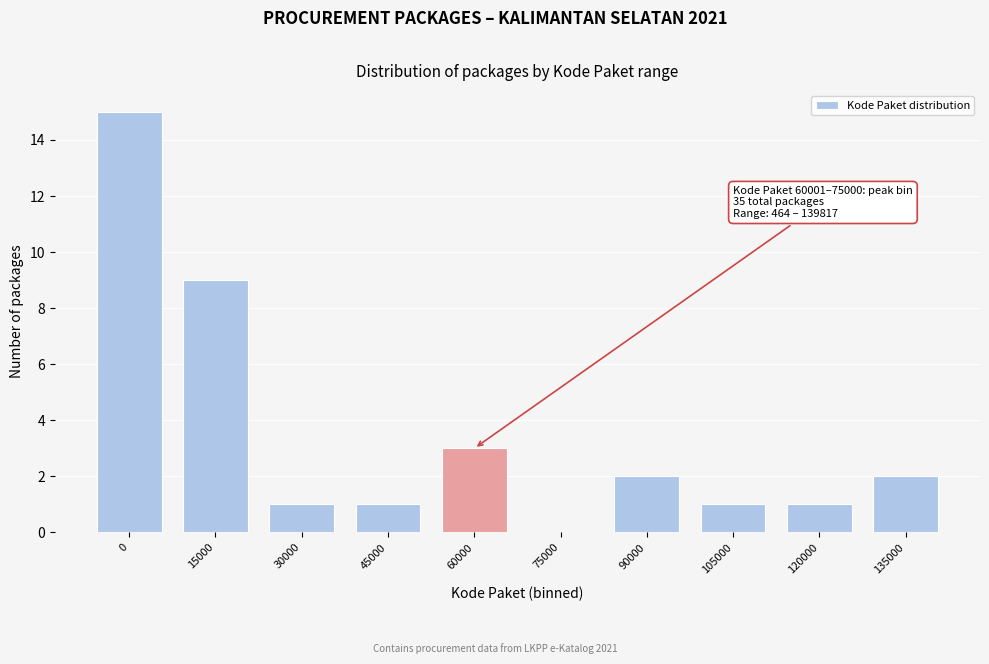

Reading left to right, extract all data points from this chart.

0=15	15000=9	30000=1	45000=1	60000=3	75000=0	90000=2	105000=1	120000=1	135000=2